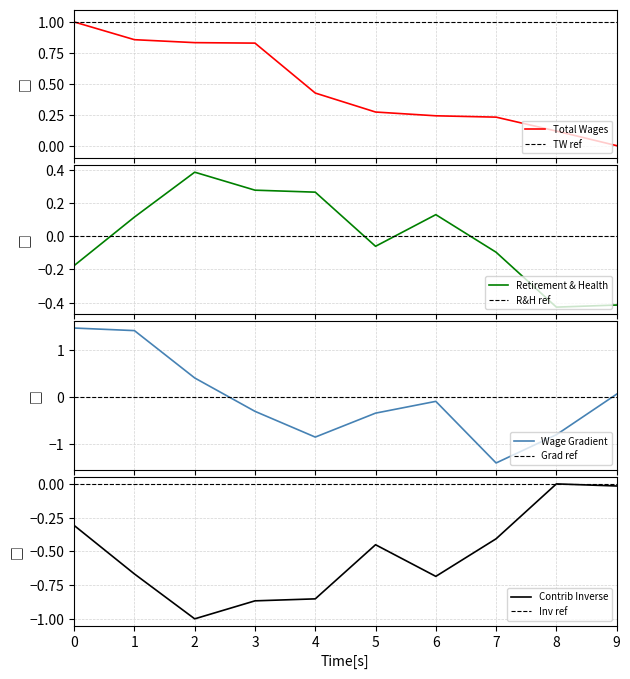

Between 1 and 5, which is larger?

1